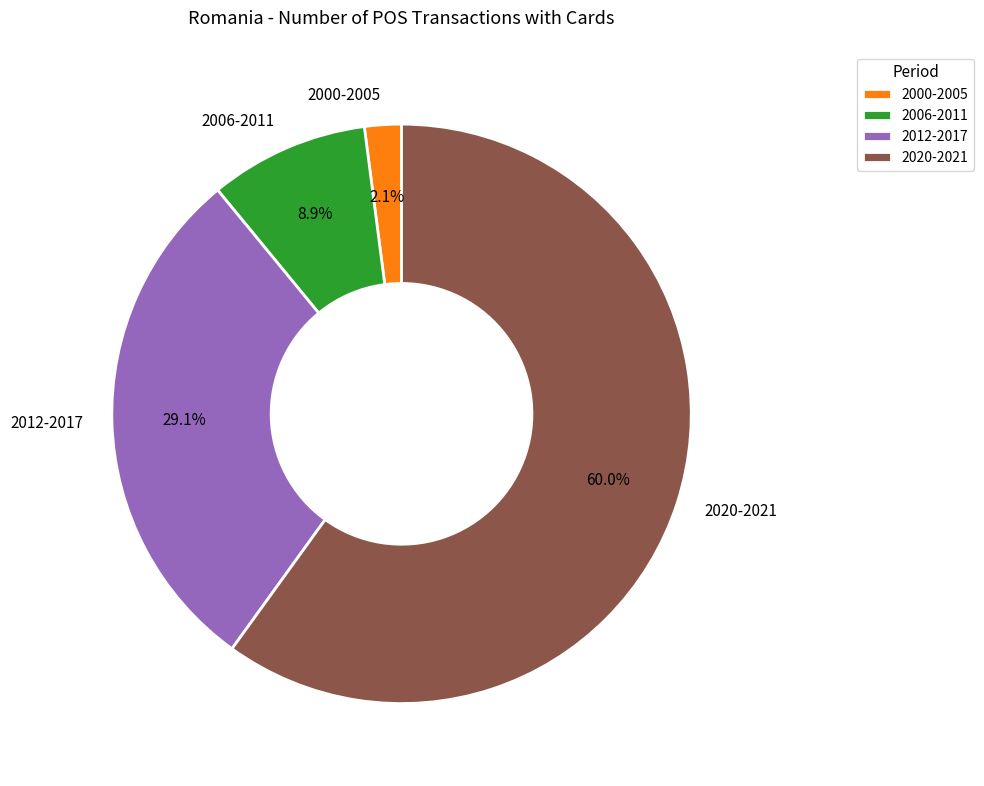

Do 2020-2021 and 2000-2005 together represent more than half of the pie?

Yes